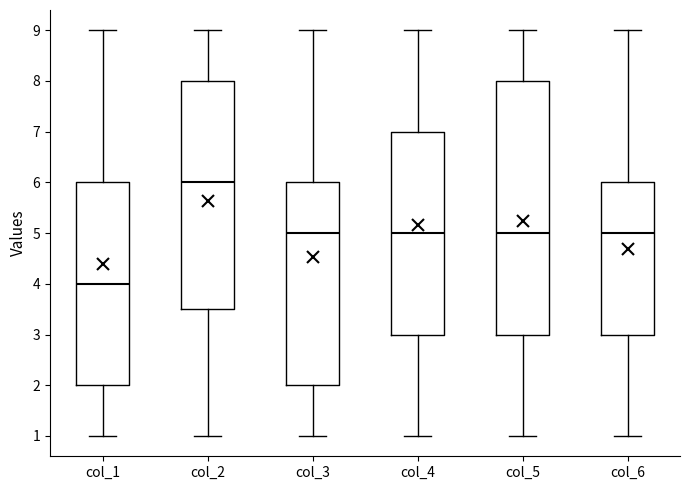

Where is the upper edge of the box for col_1 on the y-axis? The values are not printed on the chart, so give them approximately, as read against the axis.

6.0